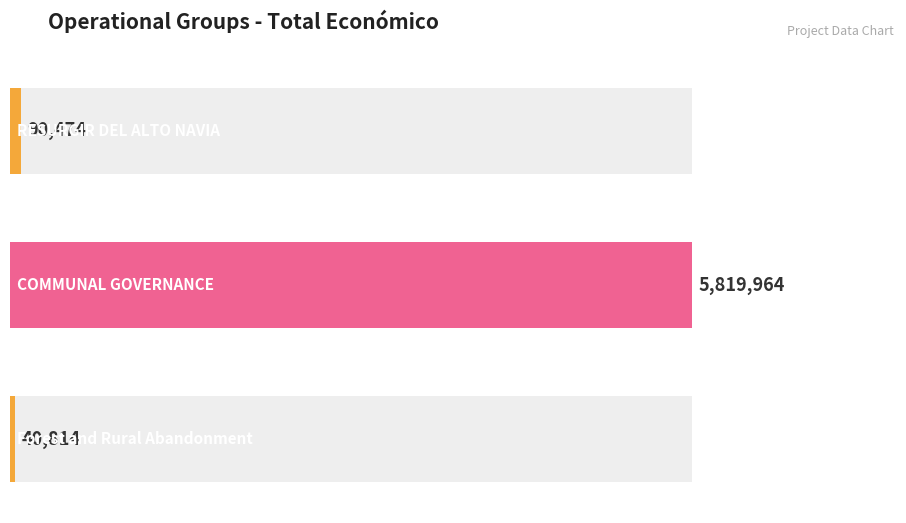

Rank the categories by value from lowest to highest.

Forest and Rural Abandonment, RESURGIR DEL ALTO NAVIA, COMMUNAL GOVERNANCE